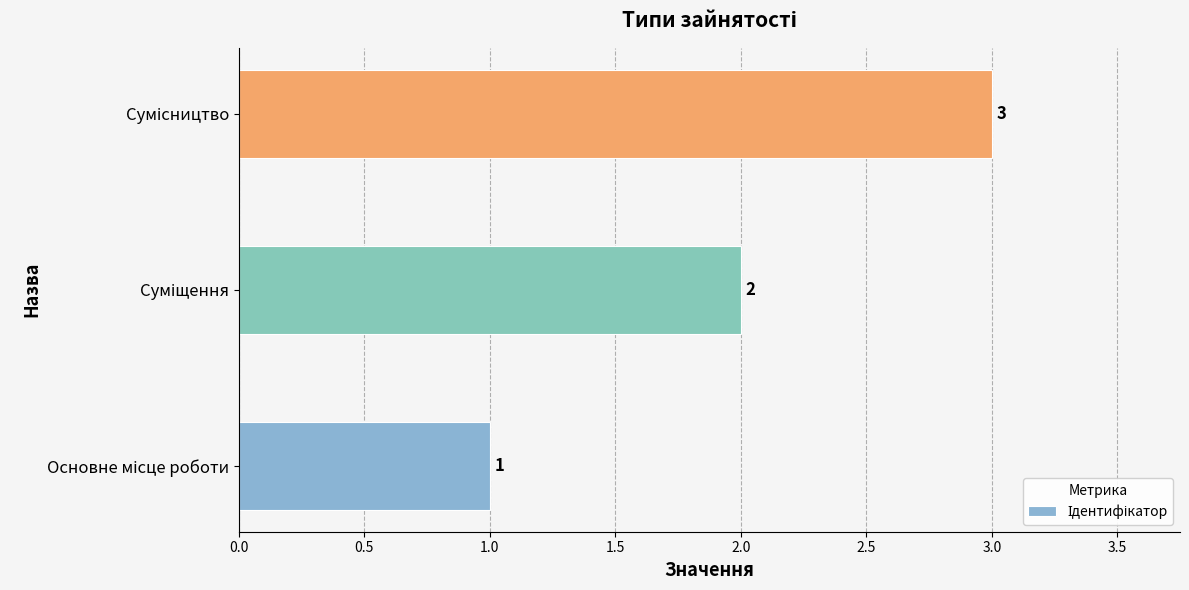

What is the sum of all values?

6